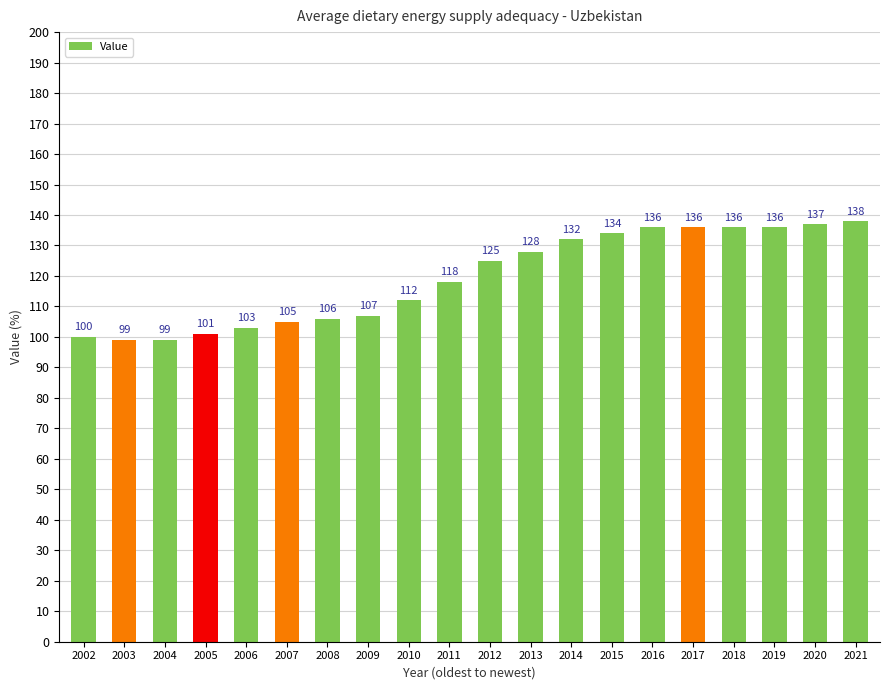

How many data points are less than 125?

10